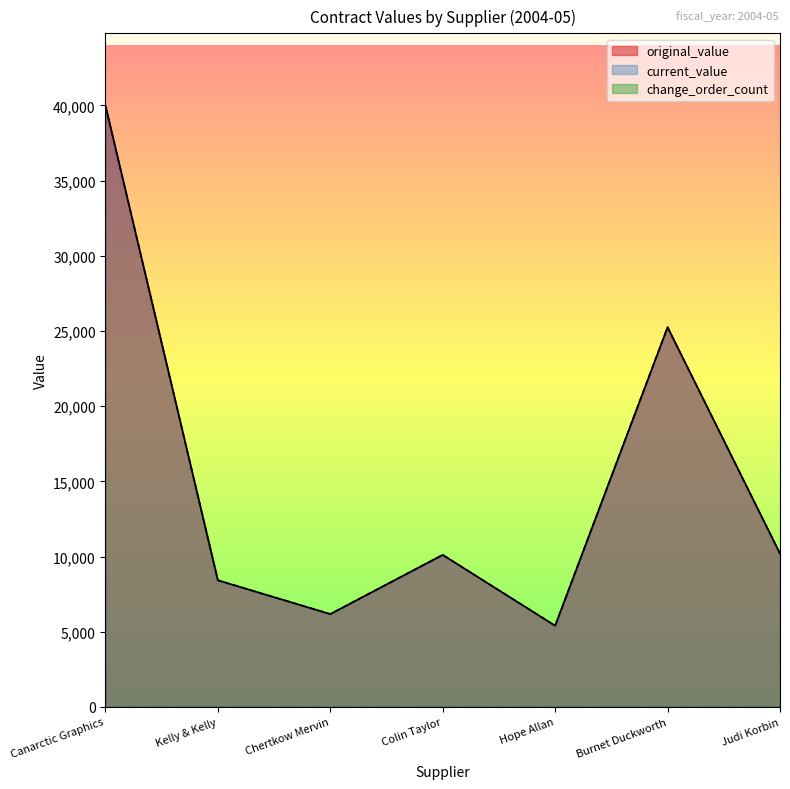

List the labels in order of original_value value, largest first.

Canarctic Graphics, Burnet Duckworth, Judi Korbin, Colin Taylor, Kelly & Kelly, Chertkow Mervin, Hope Allan